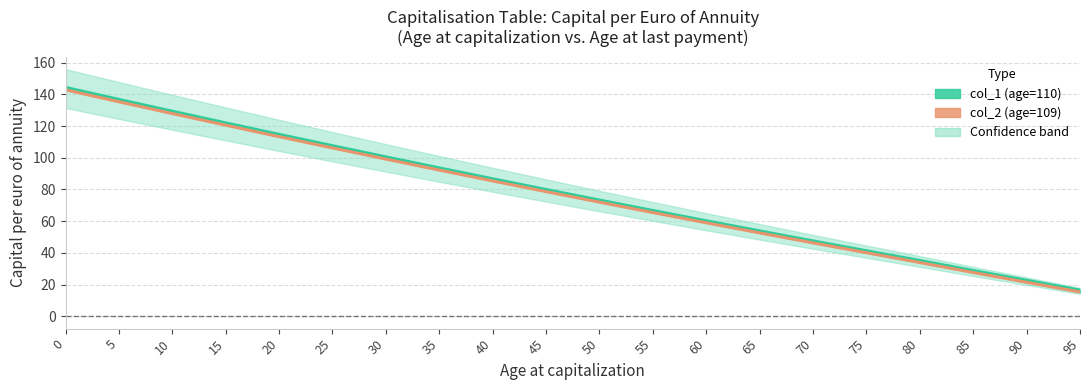

Reading left to right, list all the values displayed in this chart.

col_1 (age=110): 144.4	136.8	129.4	122.0	114.8	107.6	100.6	93.6	86.8	80.0	73.3	66.8	60.3	53.9	47.6	41.3	35.2	28.9	22.7	16.5
col_2 (age=109): 142.9	135.3	127.9	120.6	113.3	106.2	99.2	92.2	85.4	78.7	72.0	65.4	59.0	52.6	46.3	40.1	33.9	27.6	21.5	15.3